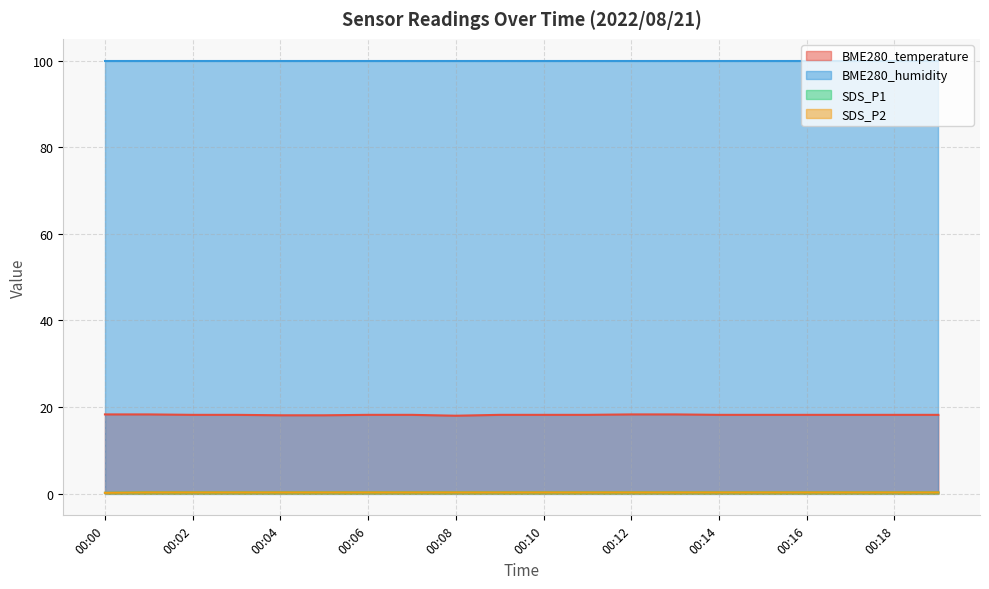

What is the lowest value of the BME280_temperature series?

18.0